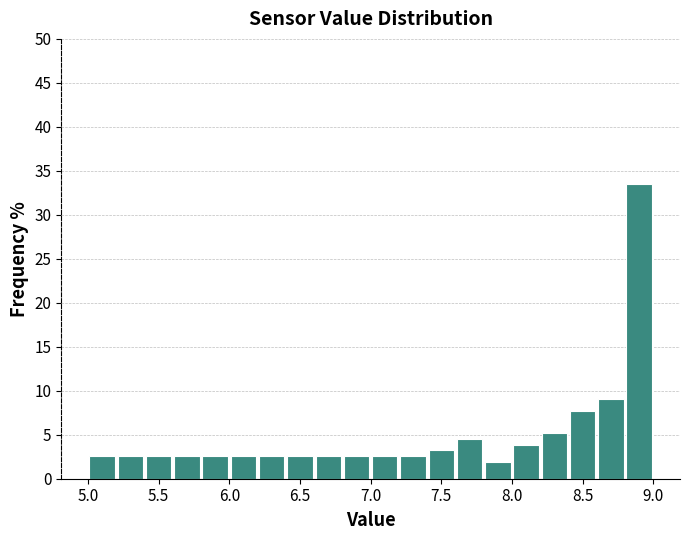

What is the height of the bar covering 6.2 to 6.4 on the x-axis? The values are not printed on the chart, so give them approximately, as read against the axis.

2.5